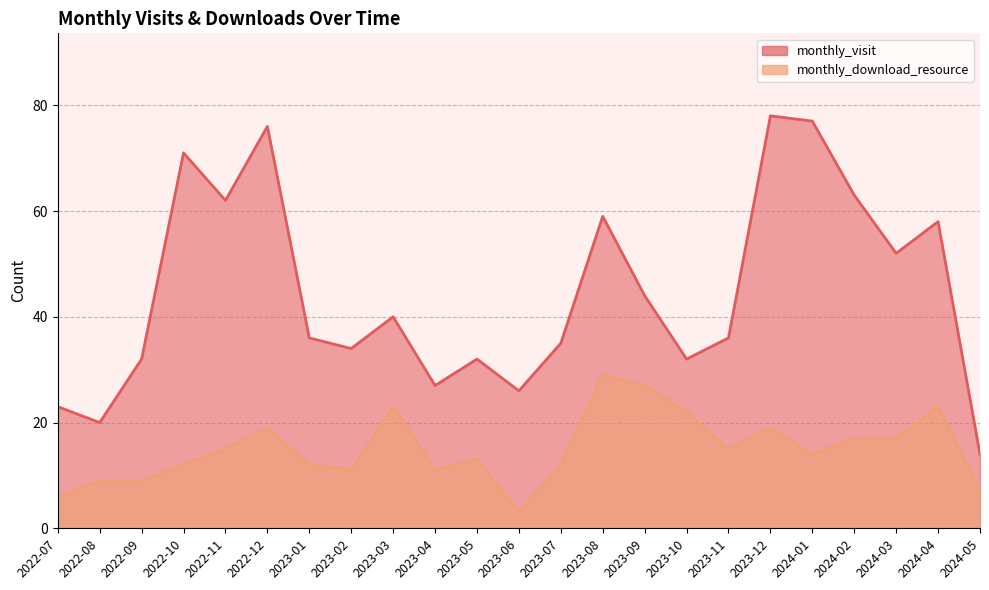

List the series in order of their peak value, lowest first.

monthly_download_resource, monthly_visit